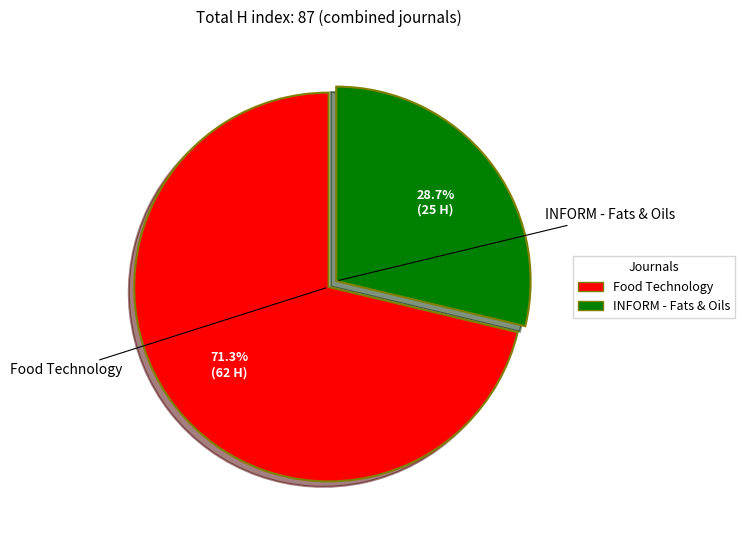

Is there any slice that represents more than half of the pie?

Yes